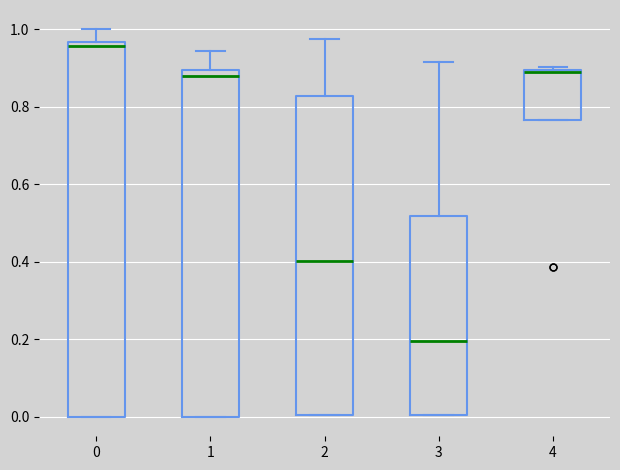

Which box is the tallest, from its lower edge to its upper edge?

0